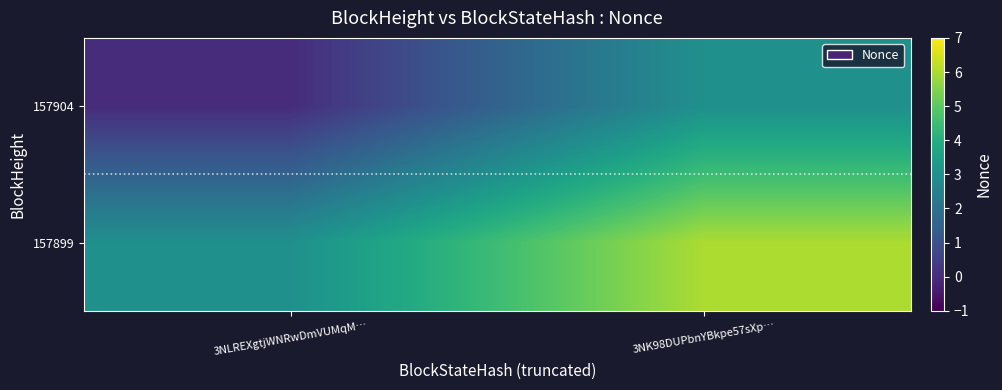

At which category does the chart reach its peak across all series?

3NK98DUPbnYBkpe57sXp…